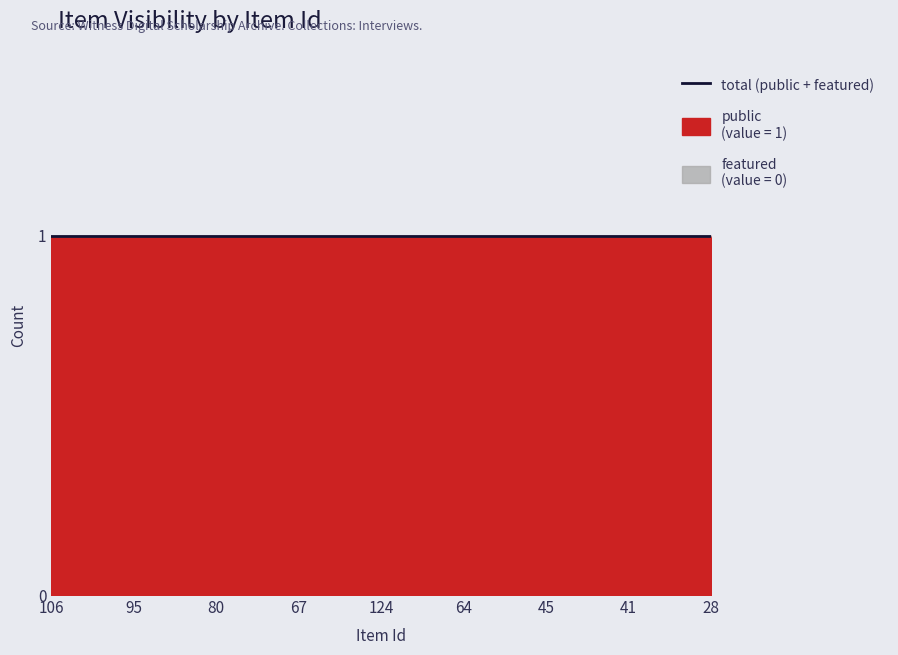

Between 80 and 41, which is larger?

80